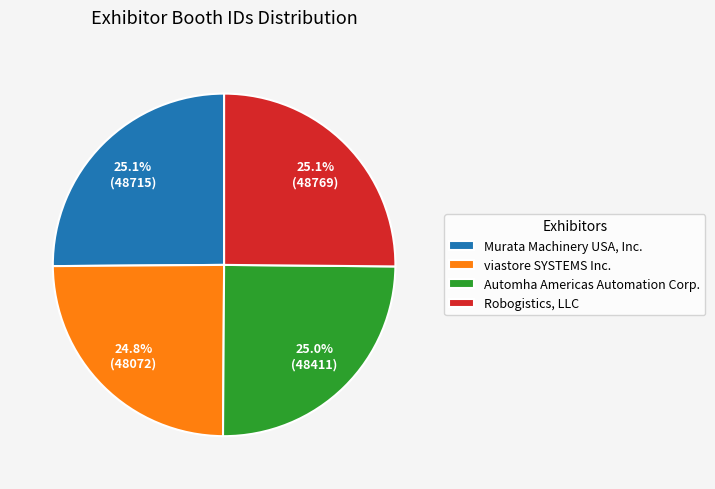

The Automha Americas Automation Corp. slice represents 25% of the pie. True or false?

True